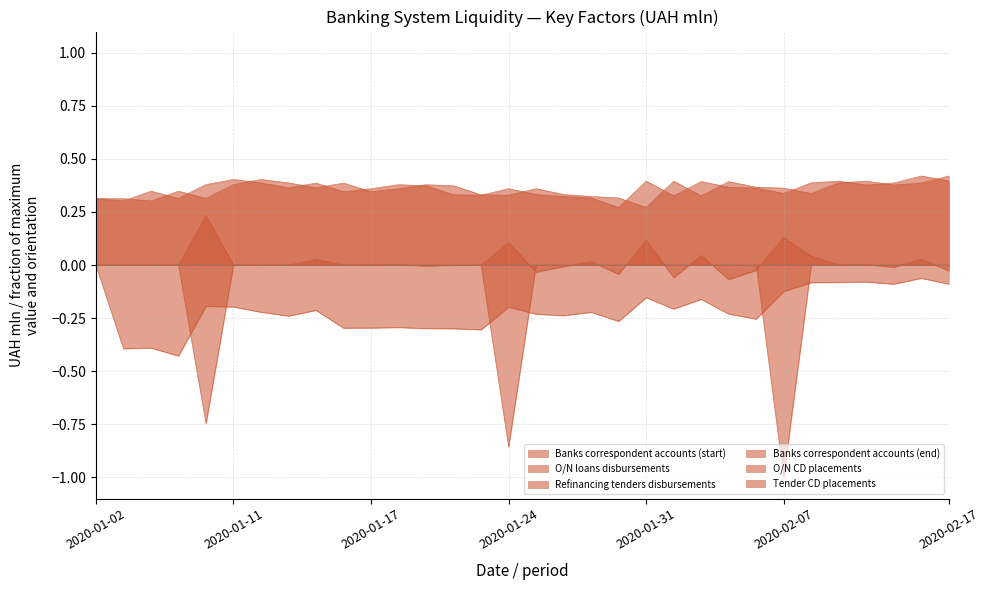

Between which two adjacent categories do O/N loans disbursements and Refinancing tenders disbursements first intersect?

2020-01-20 and 2020-01-21